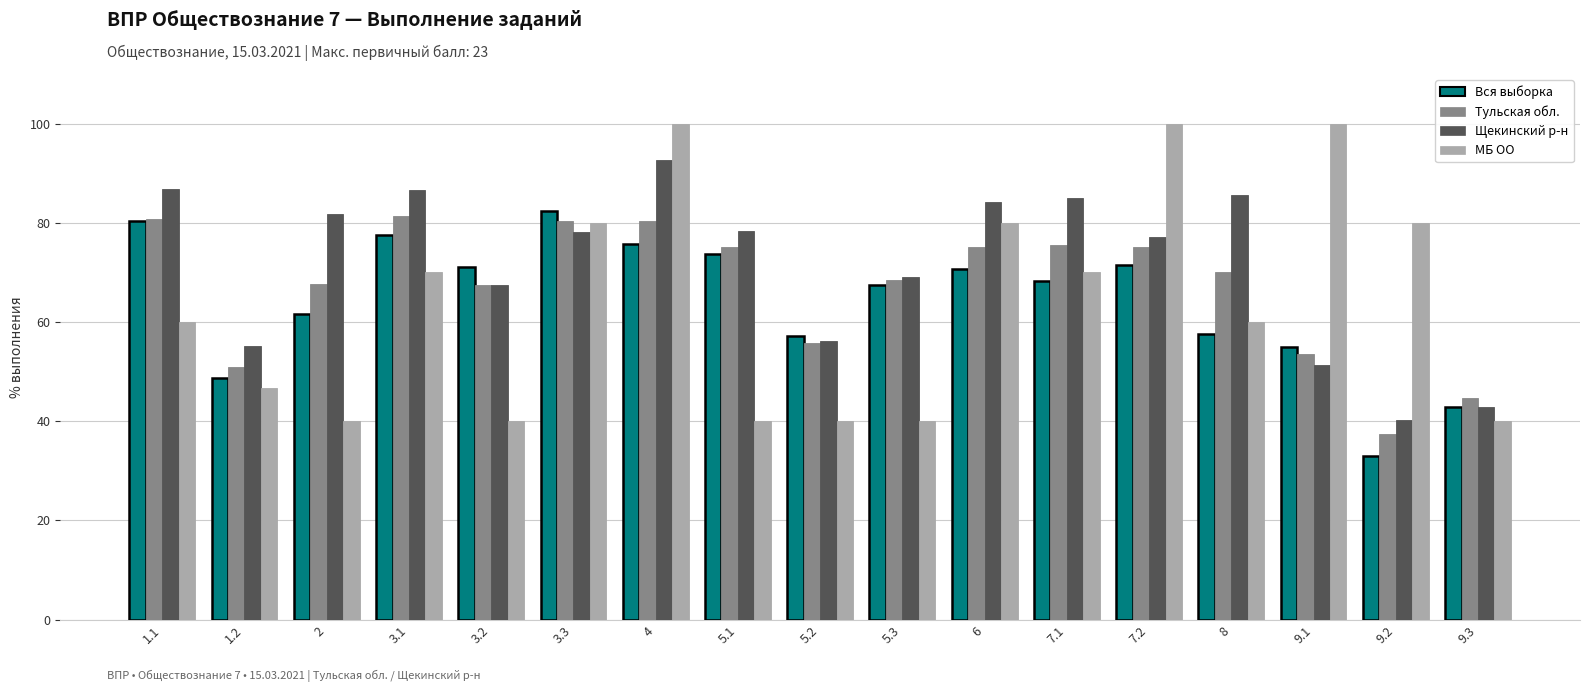

The Щекинский р-н series shows 40.2 at 9.2. True or false?

True